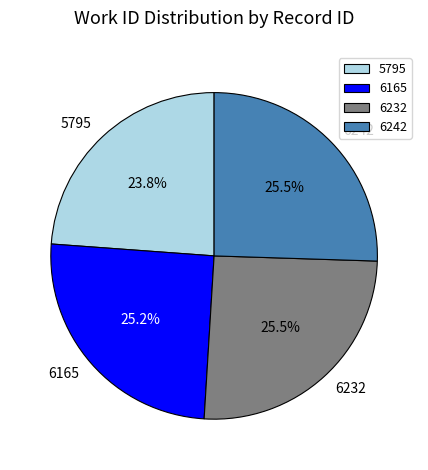

Approximately how many times larger is the value at 6232 compared to 6242?

1.0